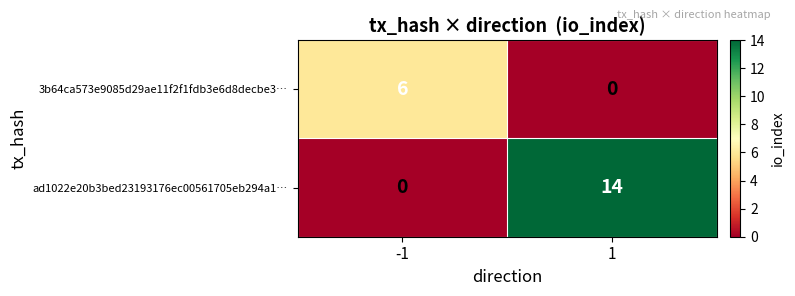

At how many categories does at least one series exceed 10?

1